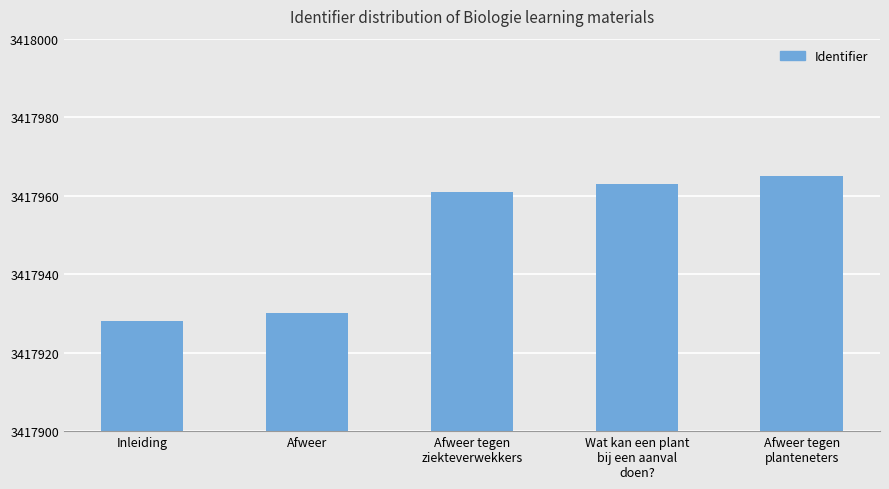

Reading right to left, what are all the values shown in this chart?

3417965	3417963	3417961	3417930	3417928